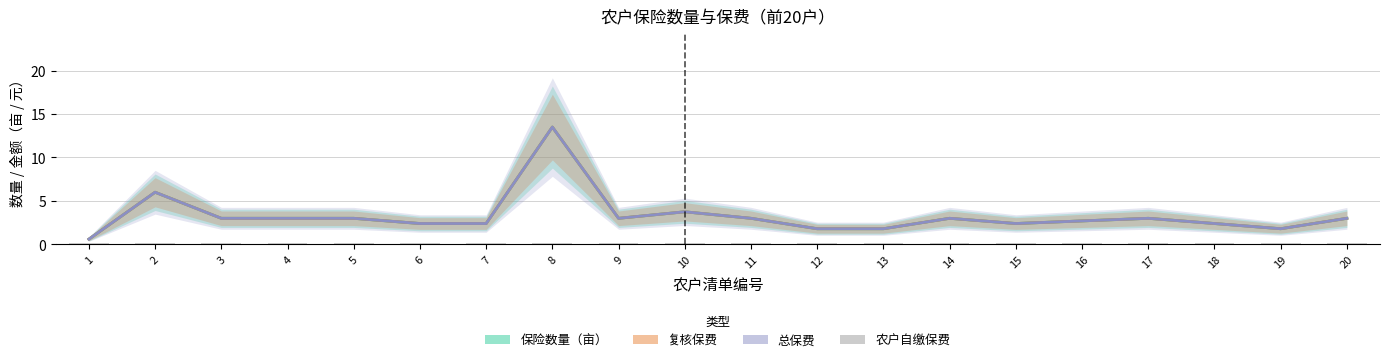

What is the minimum value for 总保费?

0.6